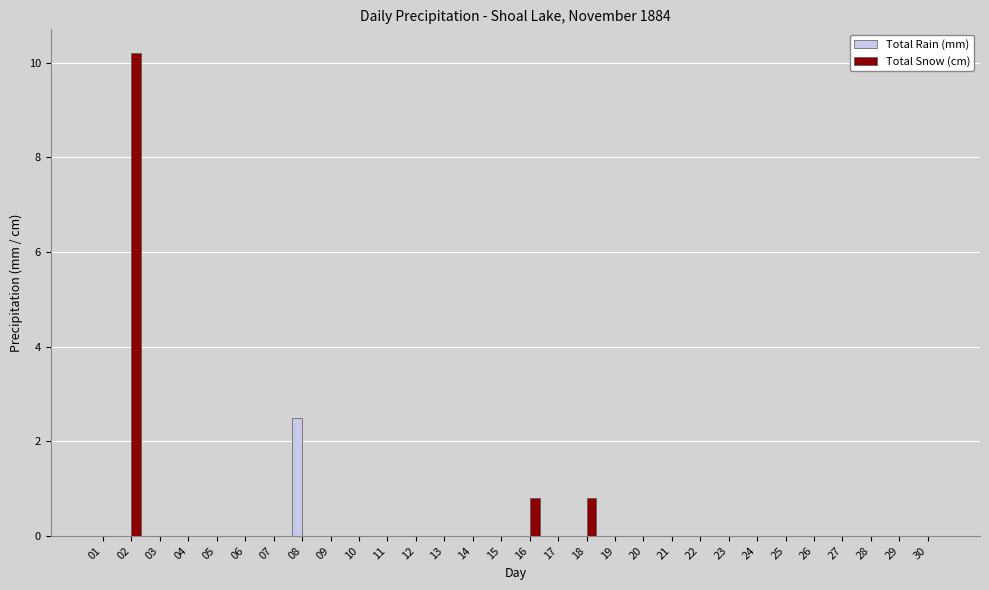

What is the sum of all Total Snow (cm) values?

11.8